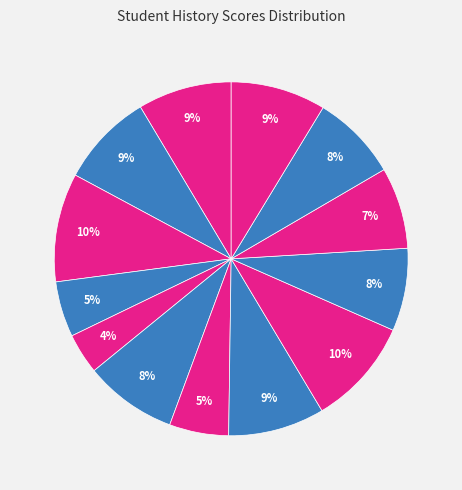

Count the number of slices in the pie.

13